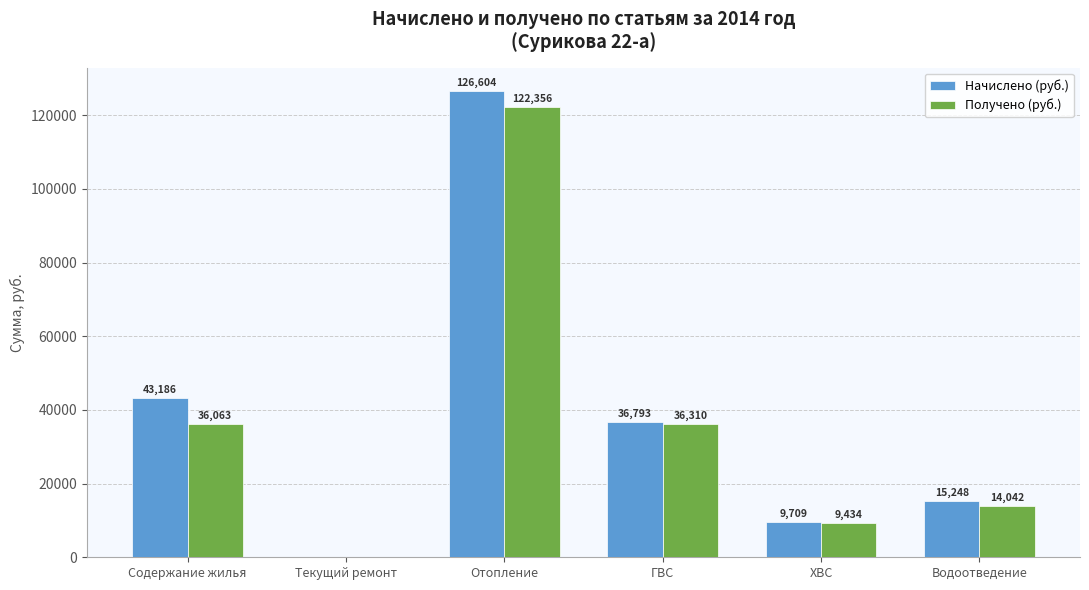

What is the total value across all series at ХВС?

19143.3